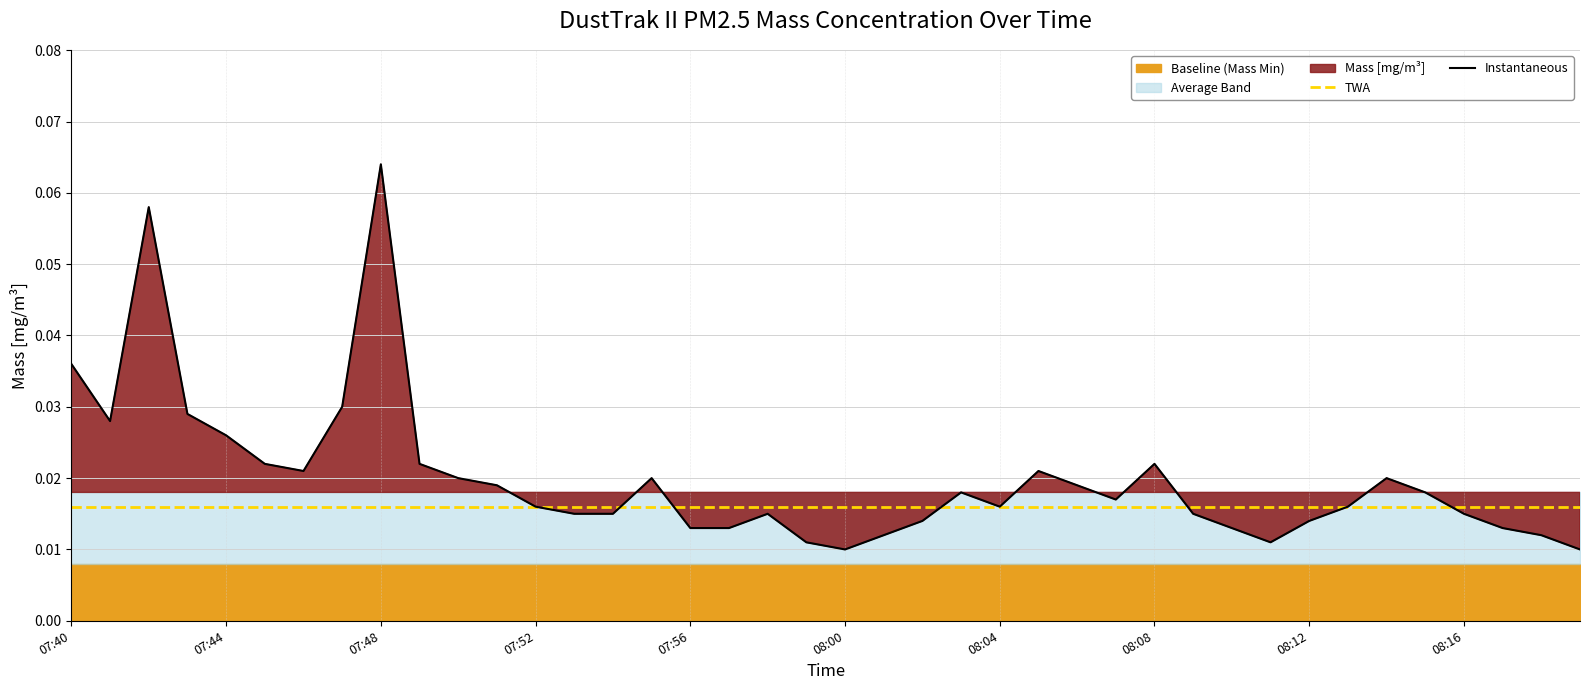

Reading left to right, transcribe all the data shown in this chart.

TWA: 0.0	0.0	0.0	0.0	0.0	0.0	0.0	0.0	0.0	0.0	0.0	0.0	0.0	0.0	0.0	0.0	0.0	0.0	0.0	0.0	0.0	0.0	0.0	0.0	0.0	0.0	0.0	0.0	0.0	0.0	0.0	0.0	0.0	0.0	0.0	0.0	0.0	0.0	0.0	0.0
Instantaneous: 0.0	0.0	0.1	0.0	0.0	0.0	0.0	0.0	0.1	0.0	0.0	0.0	0.0	0.0	0.0	0.0	0.0	0.0	0.0	0.0	0.0	0.0	0.0	0.0	0.0	0.0	0.0	0.0	0.0	0.0	0.0	0.0	0.0	0.0	0.0	0.0	0.0	0.0	0.0	0.0